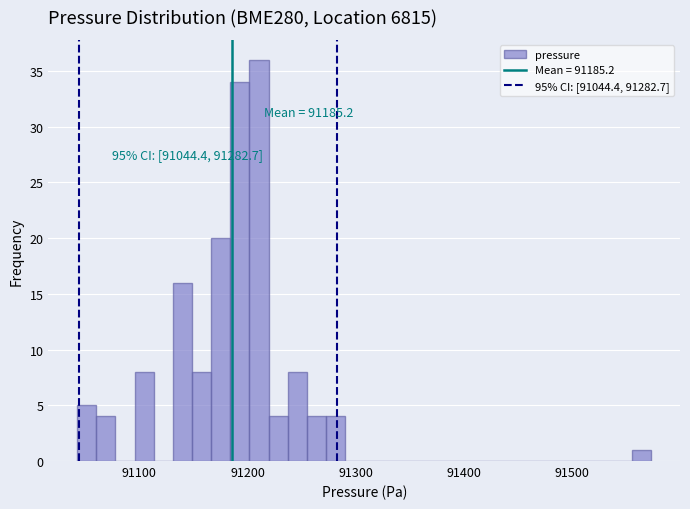

Around what value on the x-axis is the tallest bar? Give the approximate position of its centre, as read against the axis.

91210